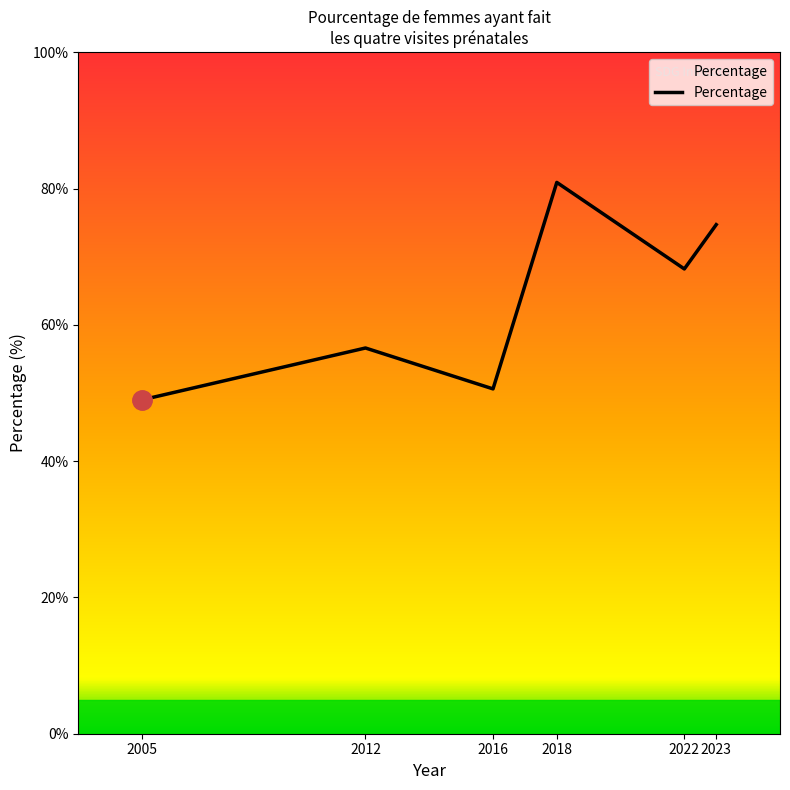

How many points are higher than both their immediate neighbors (excluding endpoints)?

2